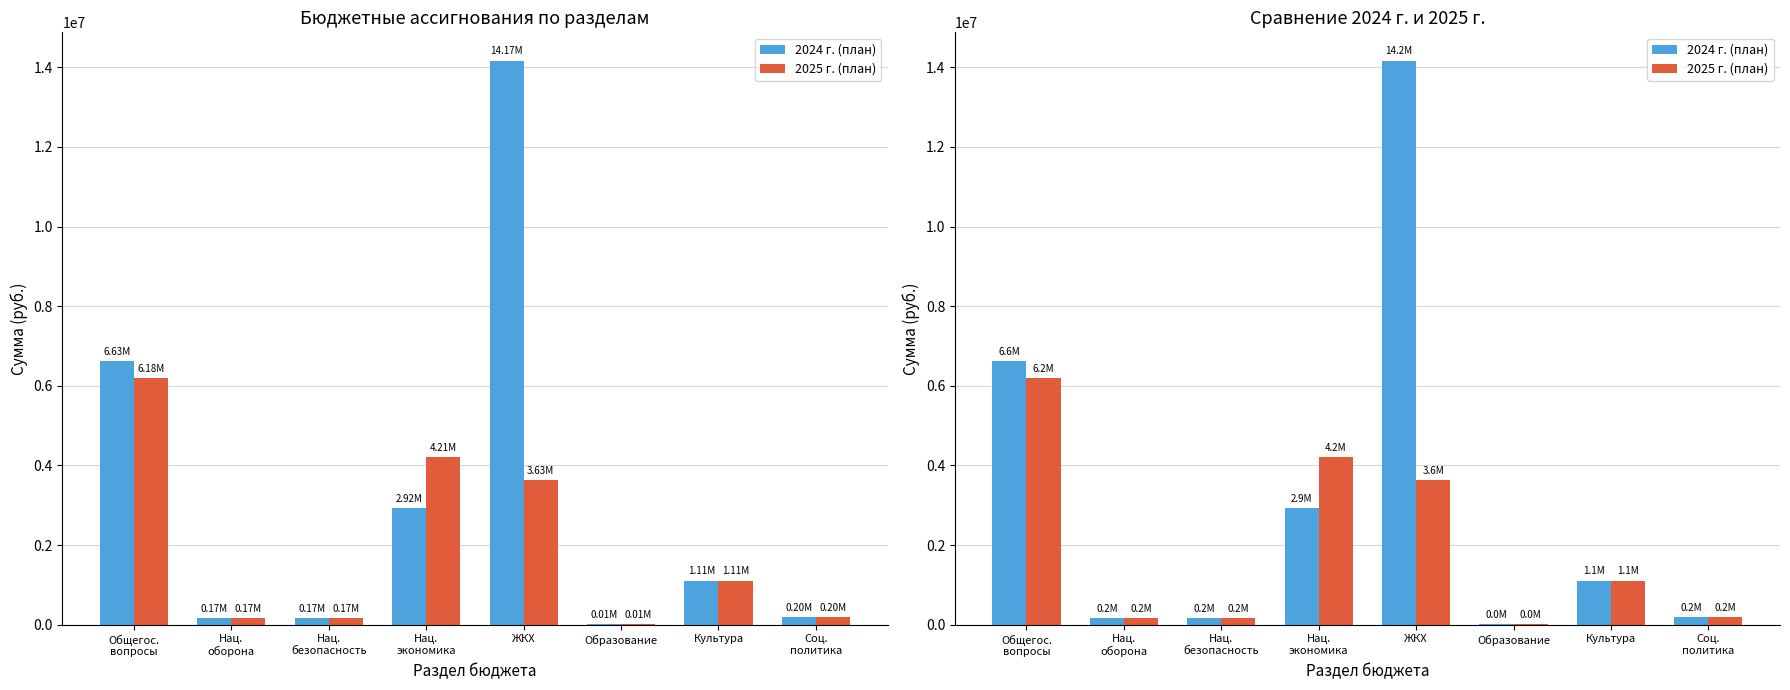

What is the minimum value for 2025 г. (план)?

10000.0